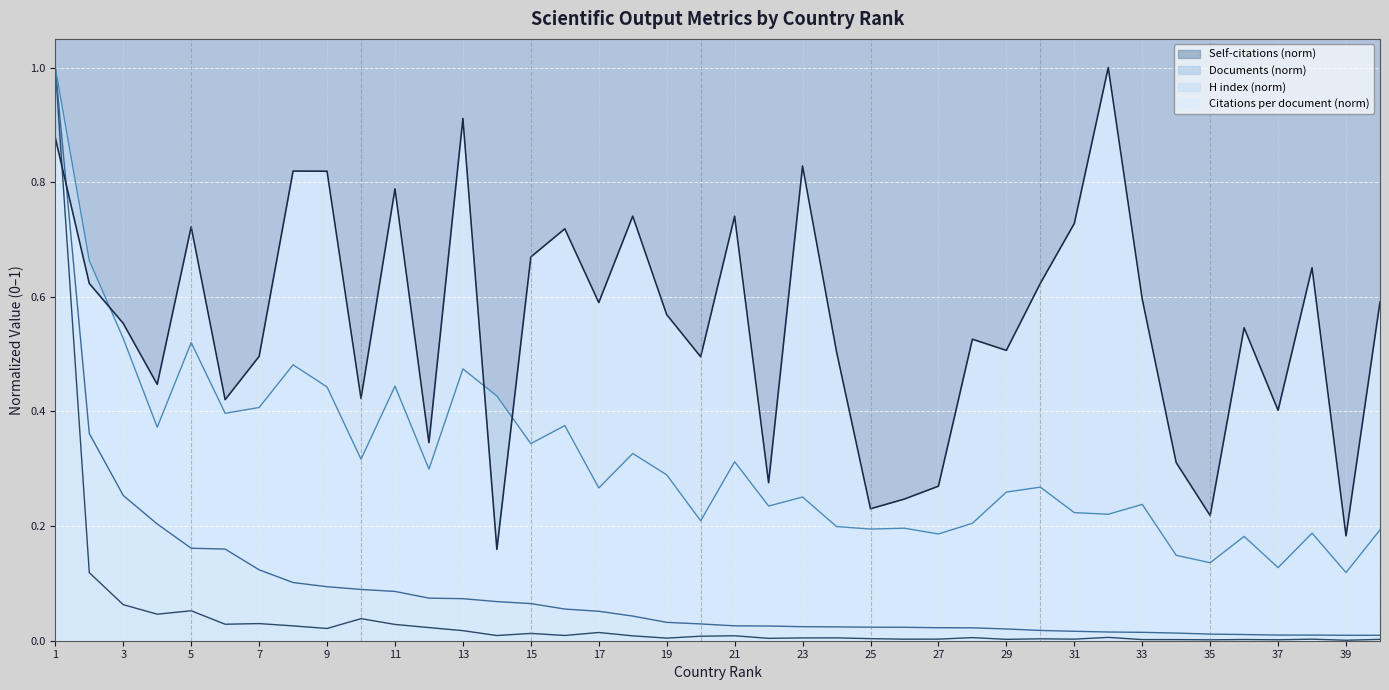

At which category does the chart reach its peak across all series?

32